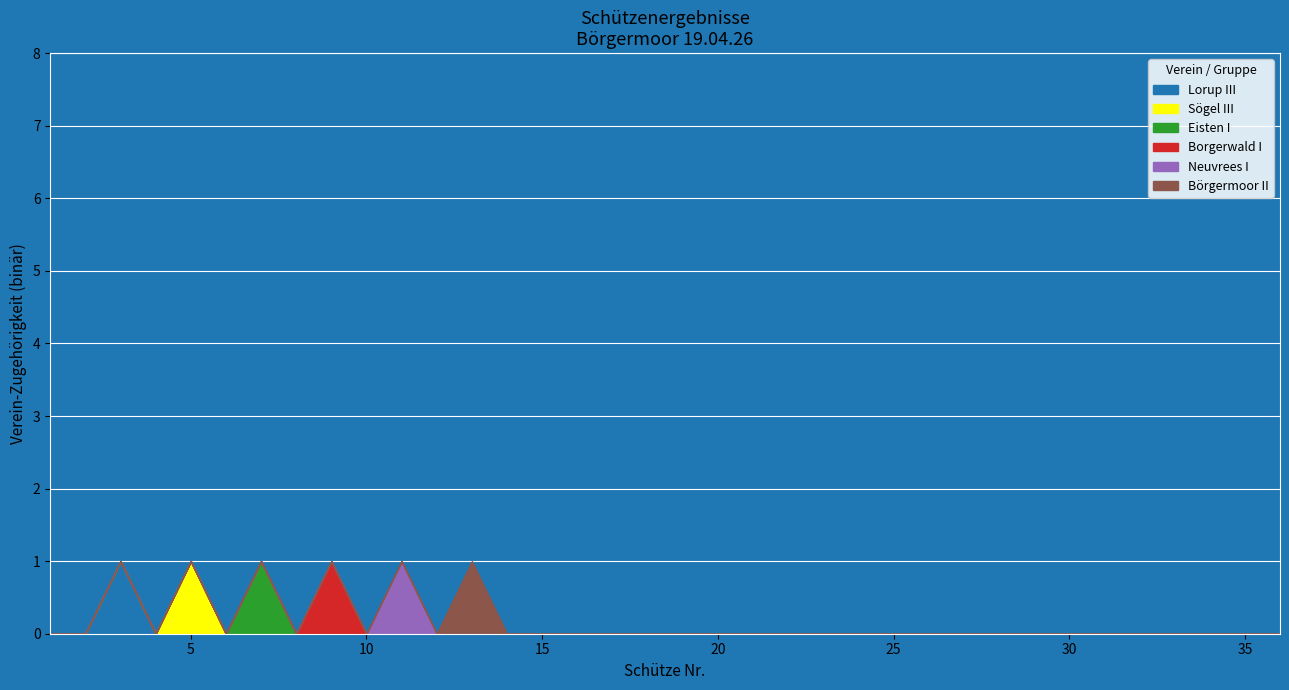

Reading left to right, transcribe all the data shown in this chart.

Lorup III: 0	0	1	0	0	0	0	0	0	0	0	0	0	0	0	0	0	0	0	0	0	0	0	0	0	0	0	0	0	0	0	0	0	0	0	0
Sögel III: 0	0	0	0	1	0	0	0	0	0	0	0	0	0	0	0	0	0	0	0	0	0	0	0	0	0	0	0	0	0	0	0	0	0	0	0
Eisten I: 0	0	0	0	0	0	1	0	0	0	0	0	0	0	0	0	0	0	0	0	0	0	0	0	0	0	0	0	0	0	0	0	0	0	0	0
Borgerwald I: 0	0	0	0	0	0	0	0	1	0	0	0	0	0	0	0	0	0	0	0	0	0	0	0	0	0	0	0	0	0	0	0	0	0	0	0
Neuvrees I: 0	0	0	0	0	0	0	0	0	0	1	0	0	0	0	0	0	0	0	0	0	0	0	0	0	0	0	0	0	0	0	0	0	0	0	0
Börgermoor II: 0	0	0	0	0	0	0	0	0	0	0	0	1	0	0	0	0	0	0	0	0	0	0	0	0	0	0	0	0	0	0	0	0	0	0	0